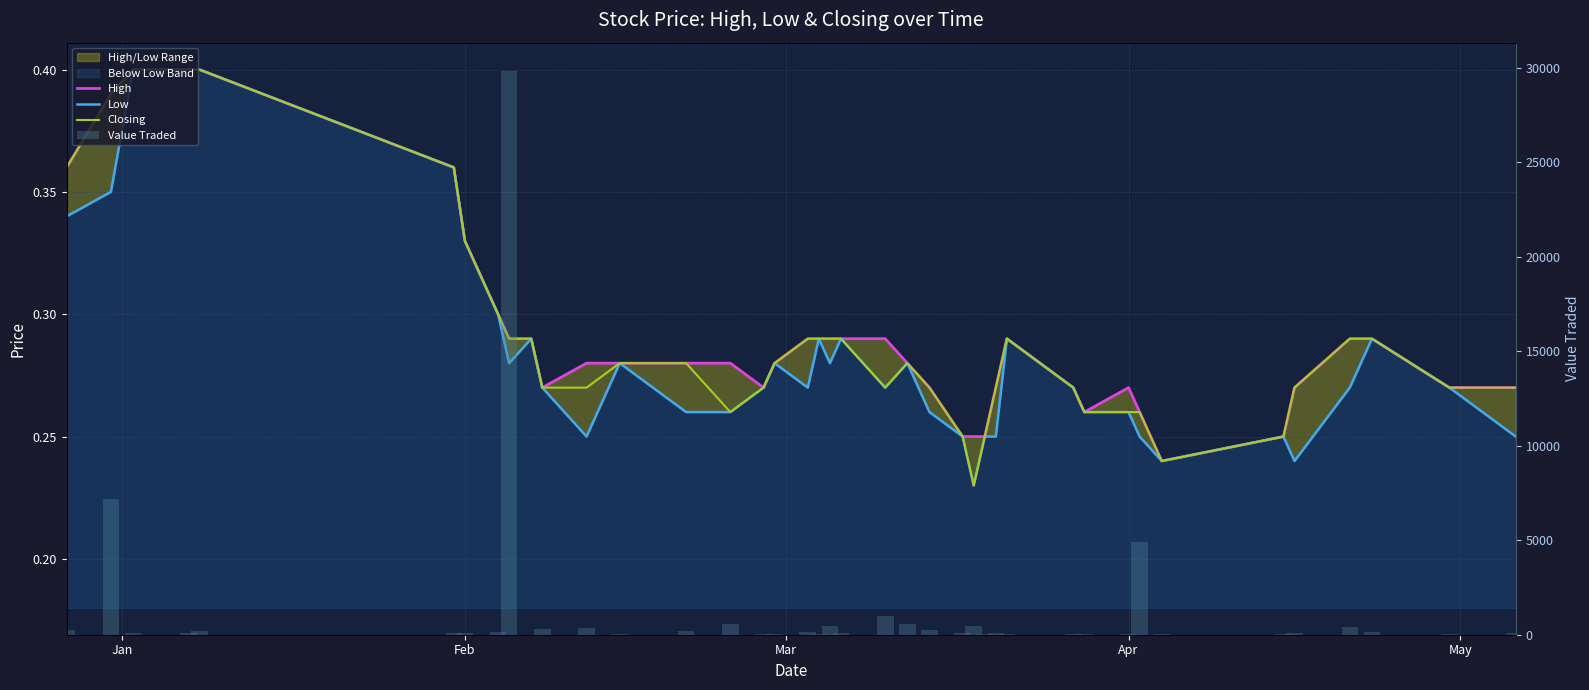

The Closing series shows 0.2 at 13. True or false?

False